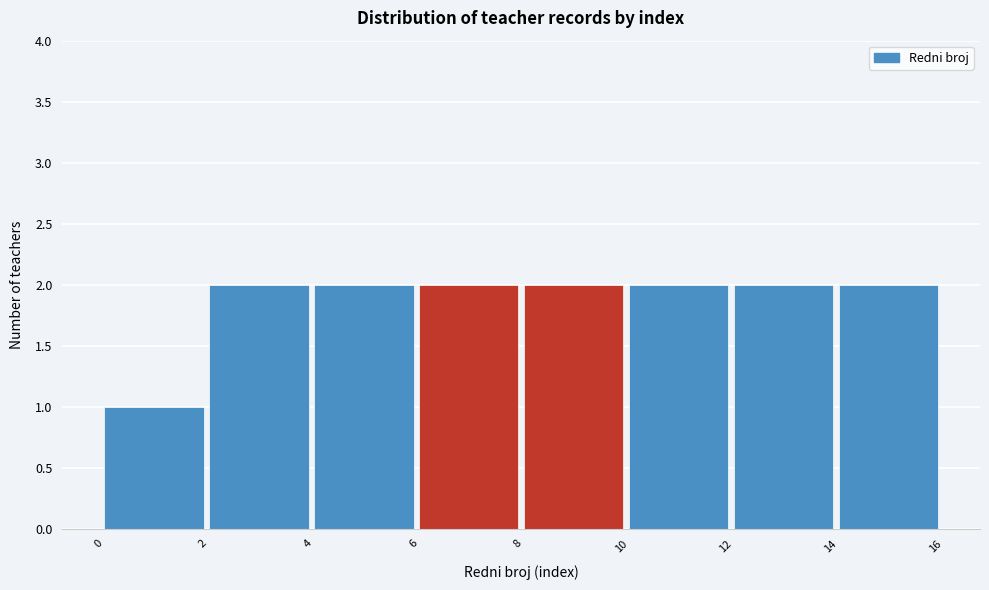

How tall is the bar that spans 6 to 8 on the x-axis? The values are not printed on the chart, so give them approximately, as read against the axis.

2